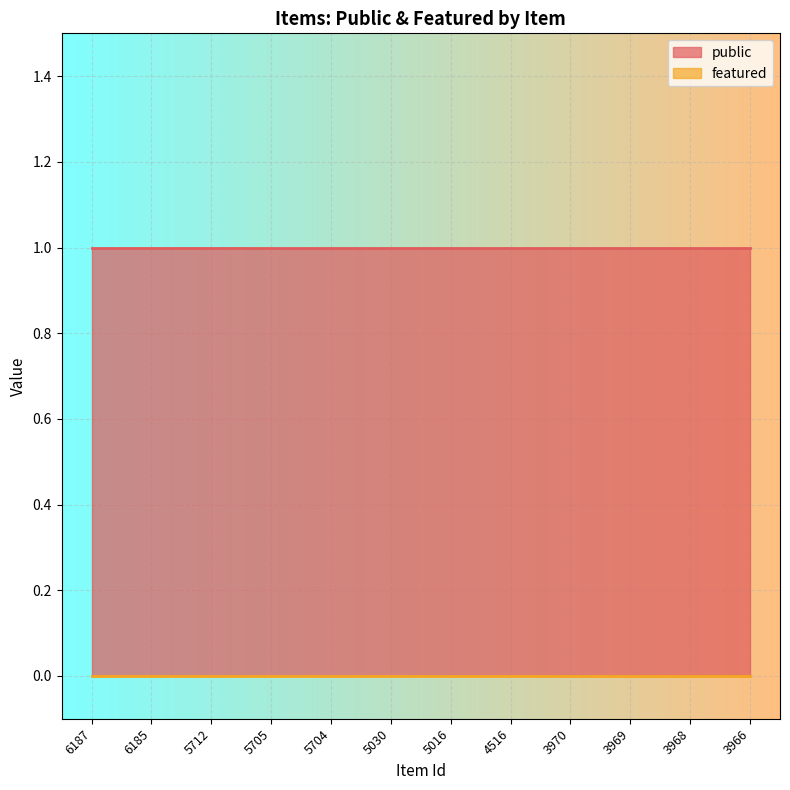

List the series in order of their overall mean, highest first.

public, featured